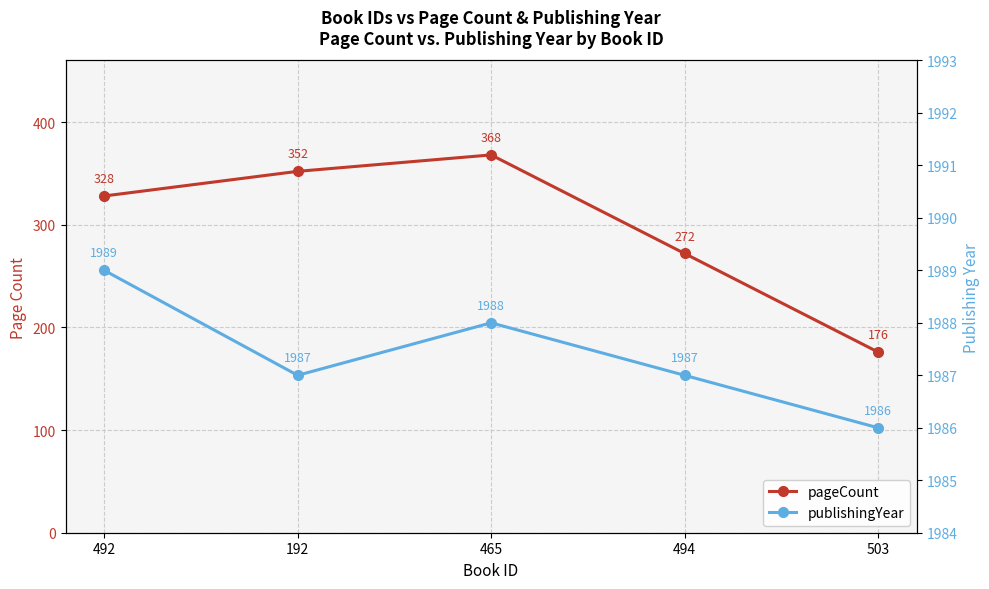

How many data points in publishingYear are less than 1987?

1